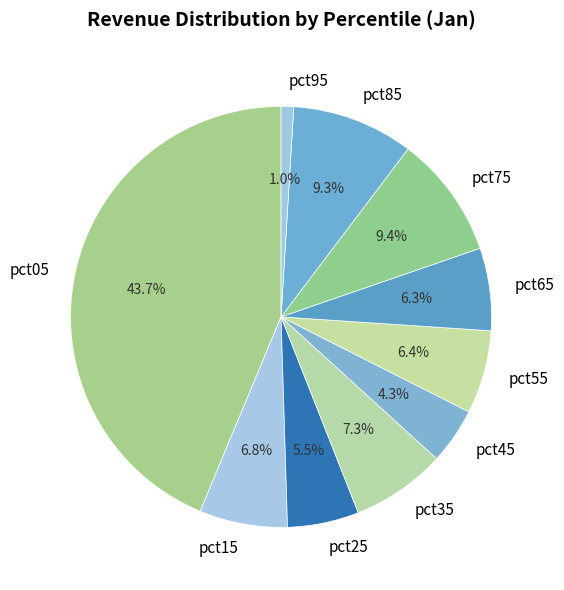

Which category has the smallest portion of the pie?

pct95